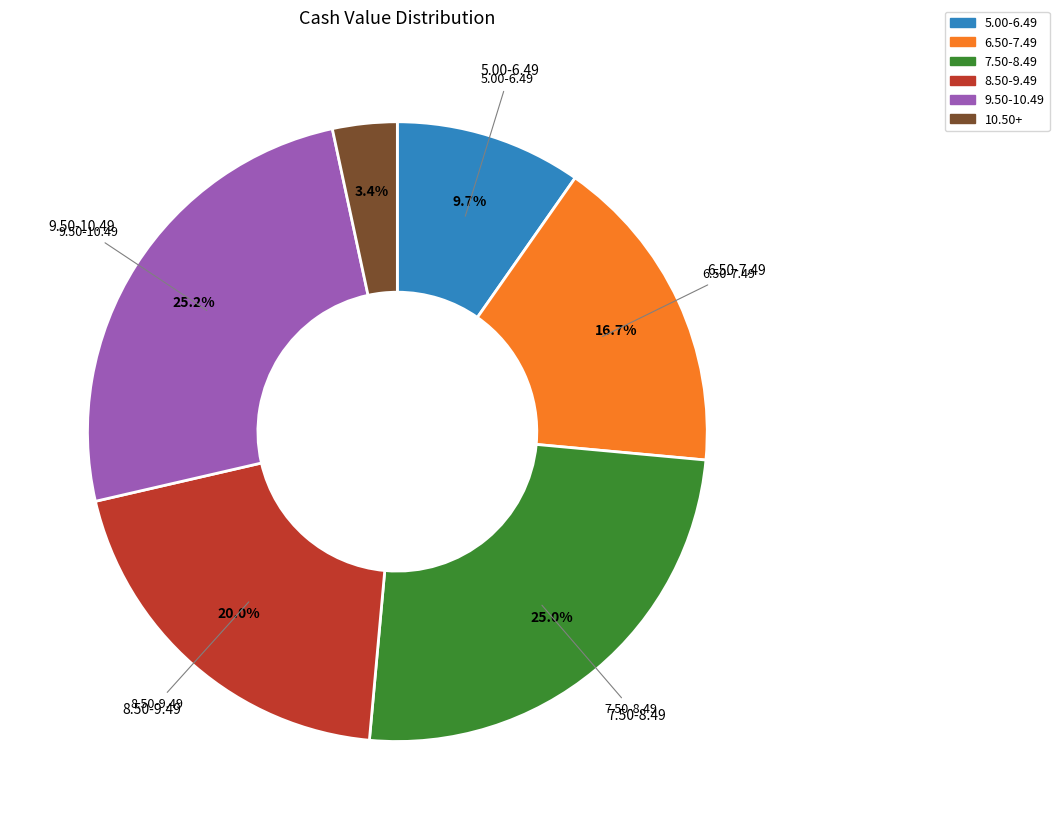

Does any single category account for the majority?

No